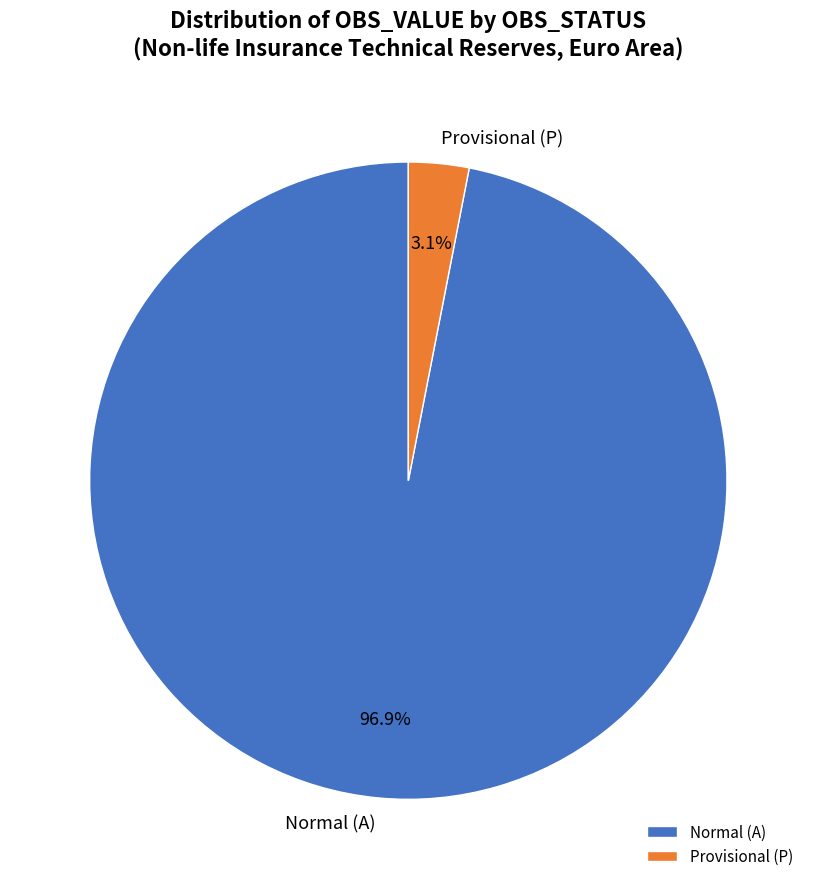

What is the majority slice?

Normal (A)